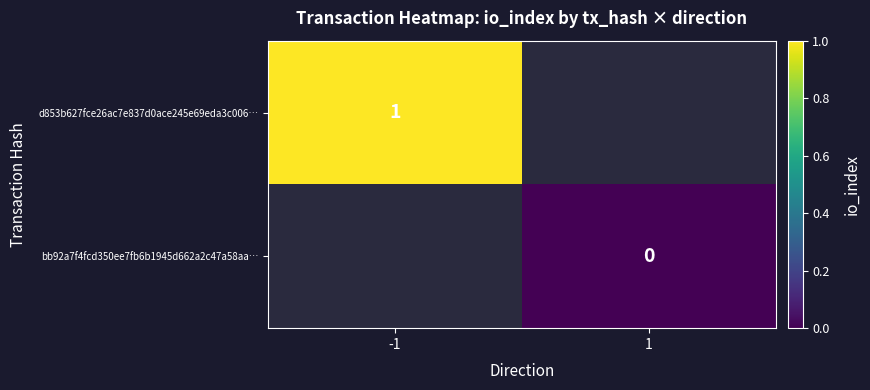

Is the value of bb92a7f4fcd350ee7fb6b1945d662a2c47a58aa… at 1 greater than the value of d853b627fce26ac7e837d0ace245e69eda3c006… at -1?

No